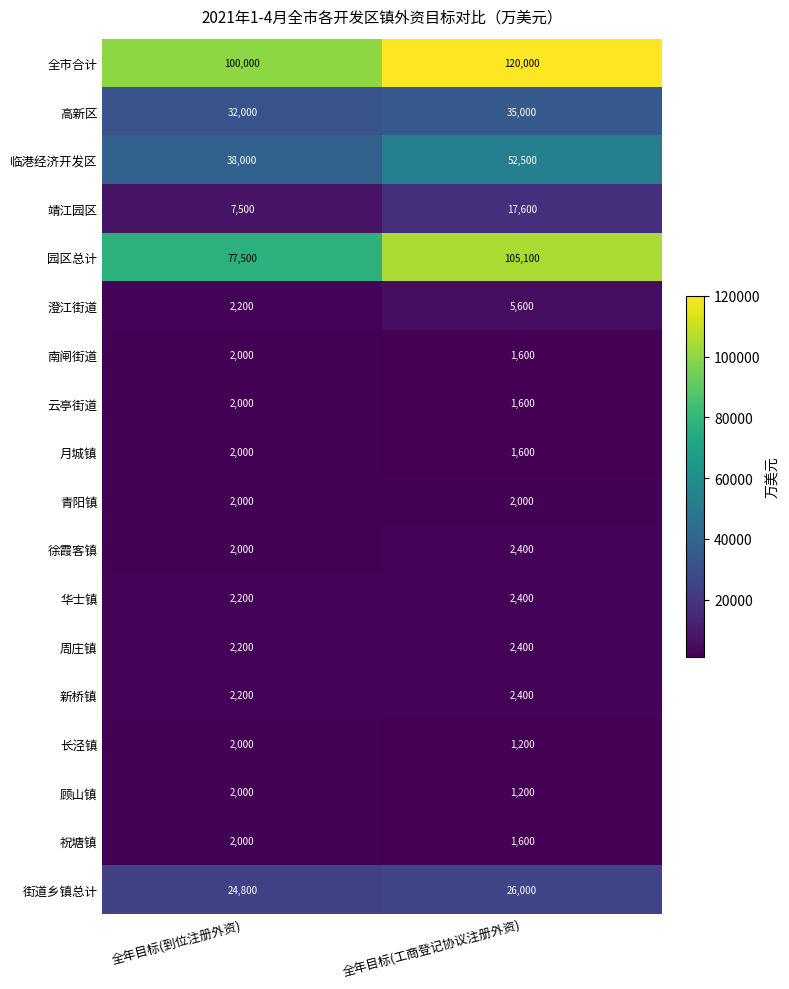

What is the difference between the highest and lowest values at 全年目标(工商登记协议注册外资)?

118800